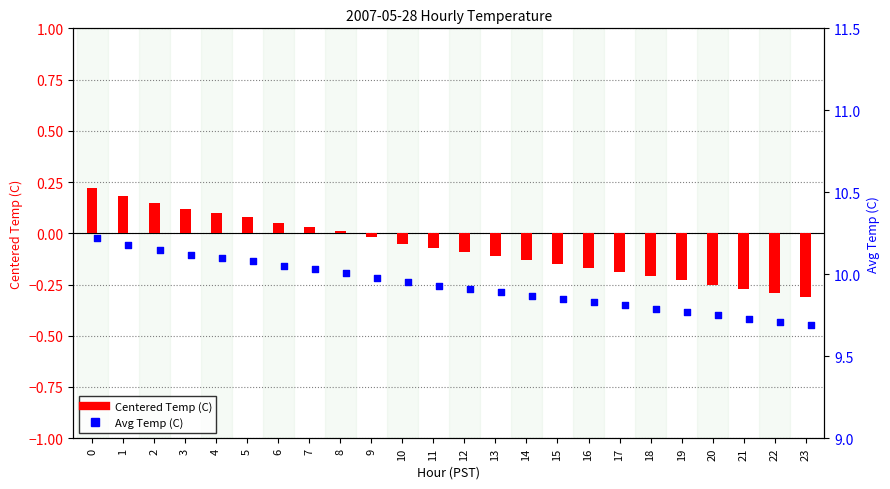

Is the value of Centered Temp (C) at 12 greater than the value of Avg Temp (C) at 9?

No